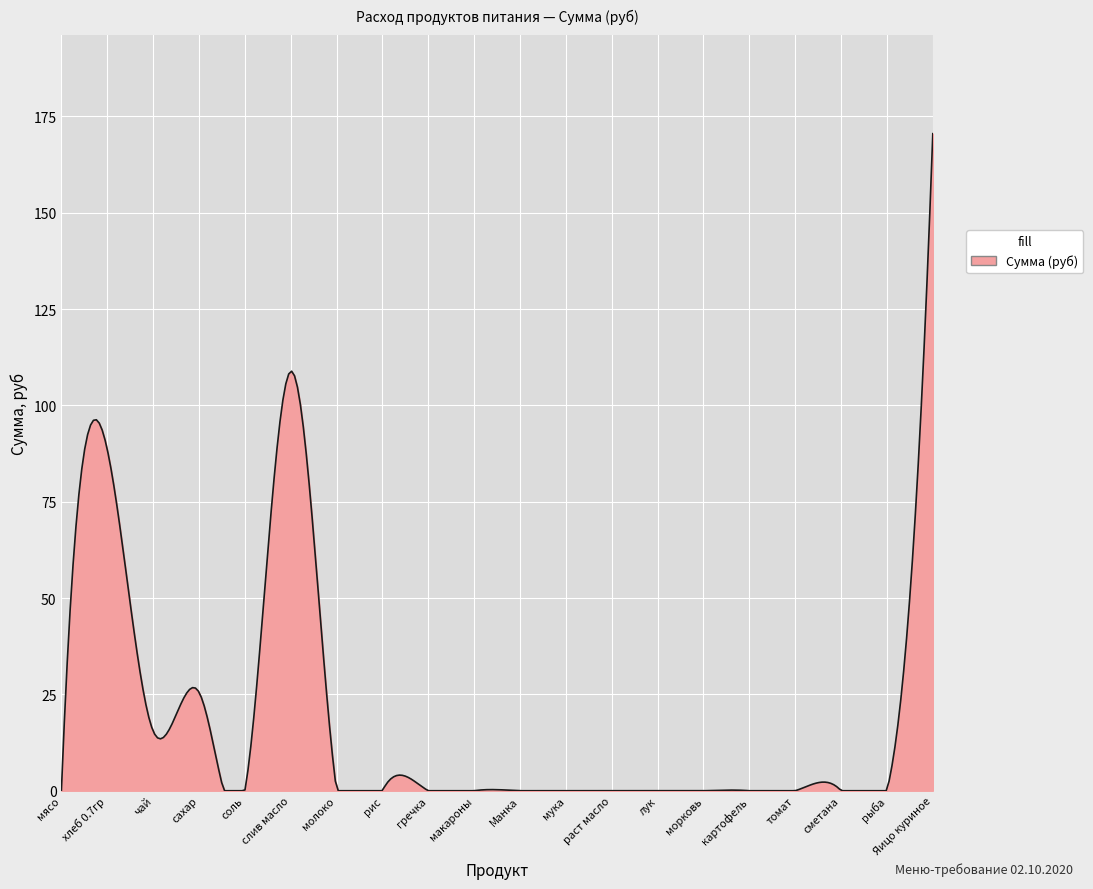

How many lines are shown in the chart?

1